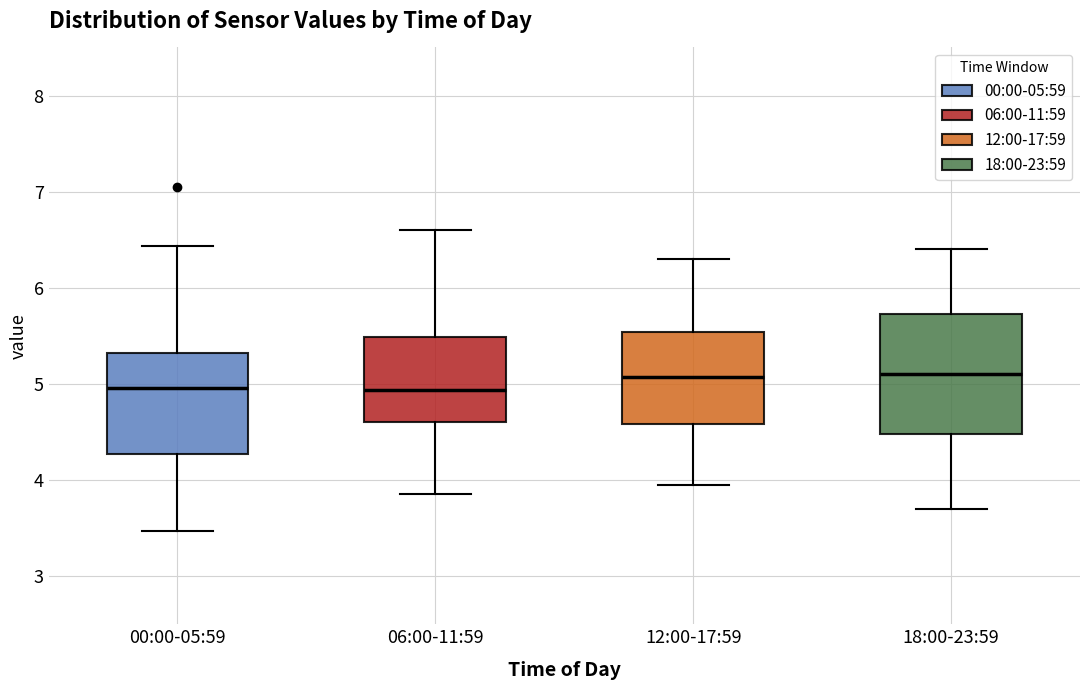

Reading left to right, transcribe this box plot: for each box, give where its median line is, the range the box spans, and where its two whiskers end, as read against the y-axis. The values are not printed on the chart, so give them approximately, as read against the axis.

00:00-05:59: median 5.0, box 4.3 to 5.3, whiskers 3.5 to 6.4
06:00-11:59: median 4.9, box 4.6 to 5.5, whiskers 3.9 to 6.6
12:00-17:59: median 5.1, box 4.6 to 5.5, whiskers 4.0 to 6.3
18:00-23:59: median 5.1, box 4.5 to 5.7, whiskers 3.7 to 6.4